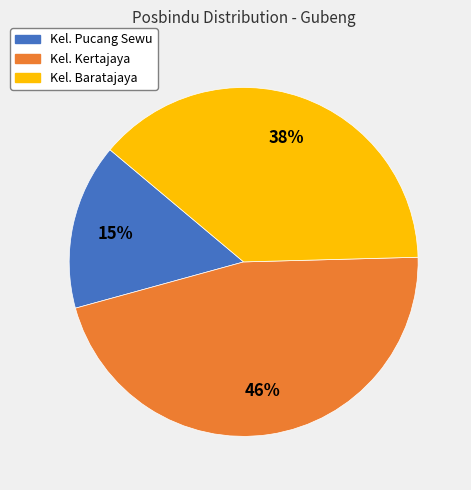

Count the number of slices in the pie.

3